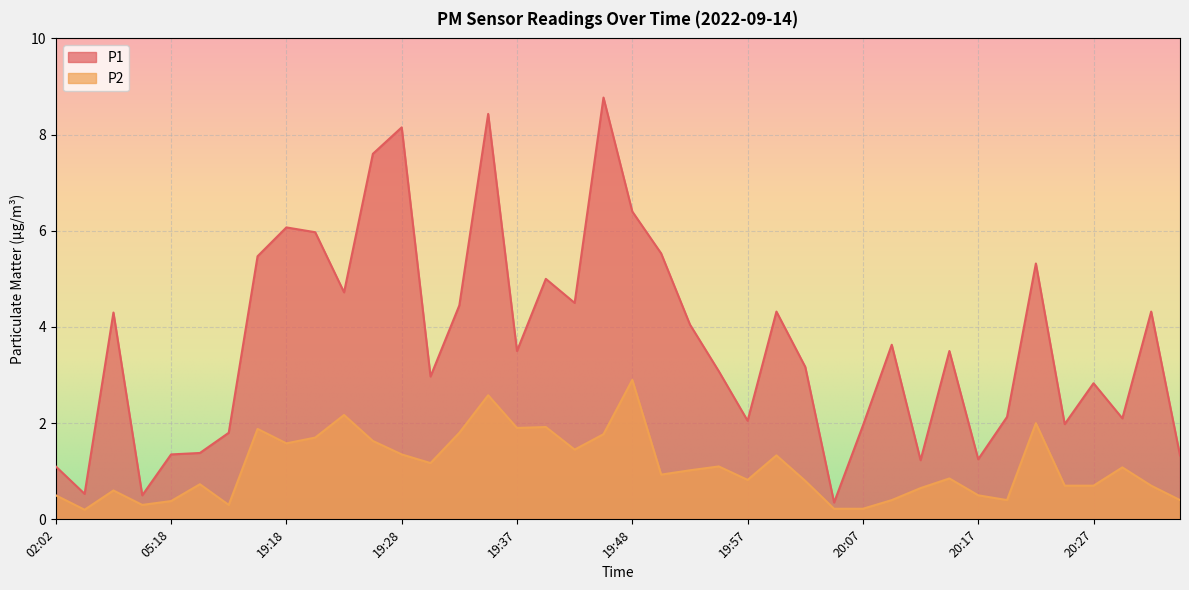

Rank the series by their maximum value, from highest to lowest.

P1, P2